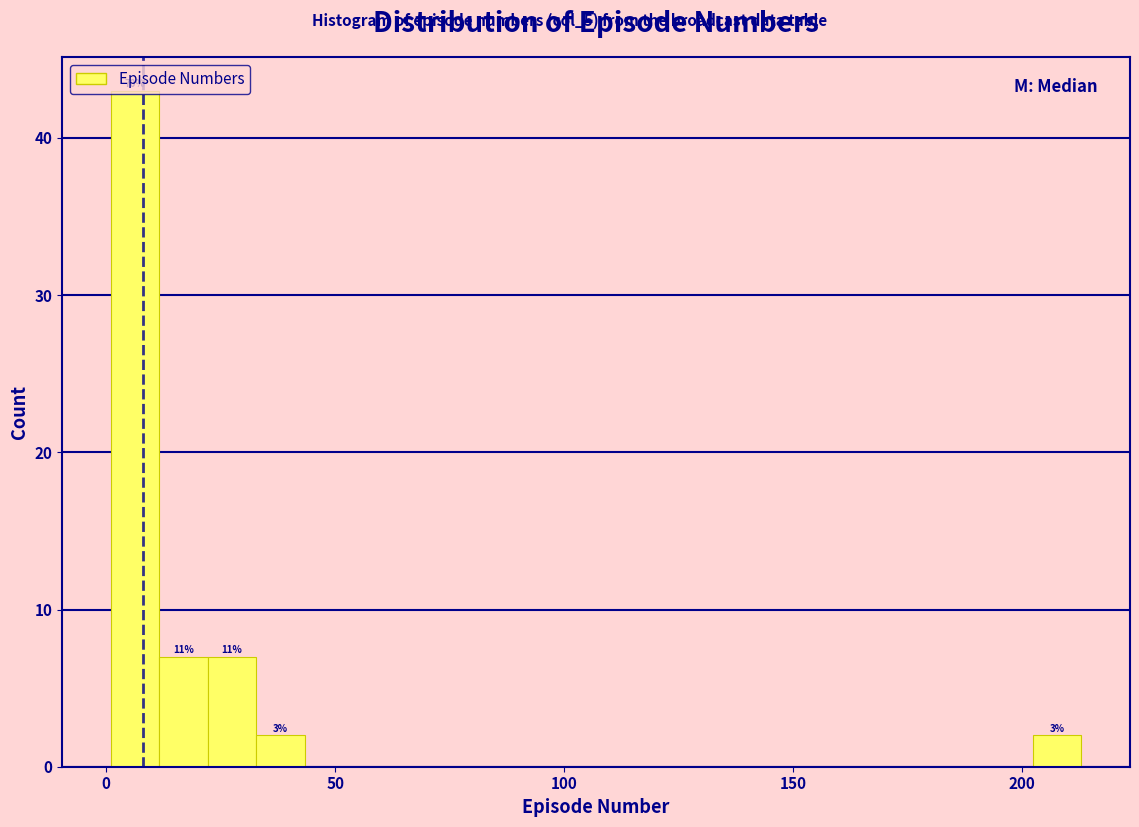

Read against the x-axis, roughly where is the centre of the tallest bar?

5